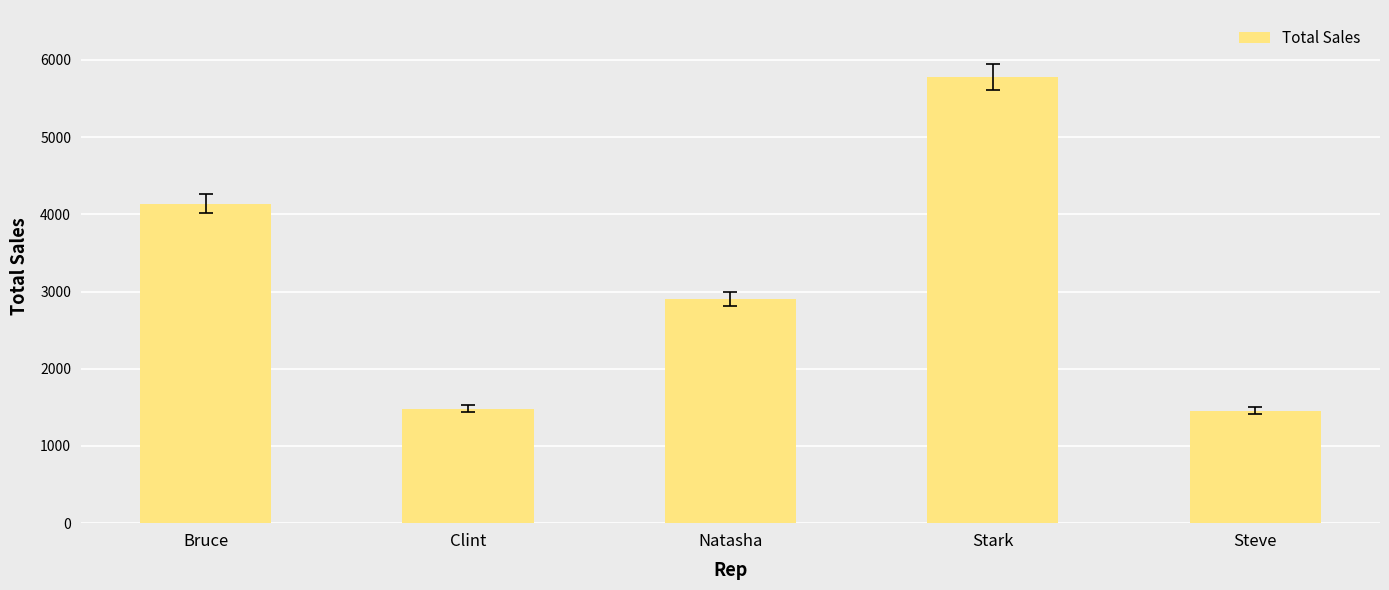

What is the ratio of the value at Steve to the value at Natasha?

0.5